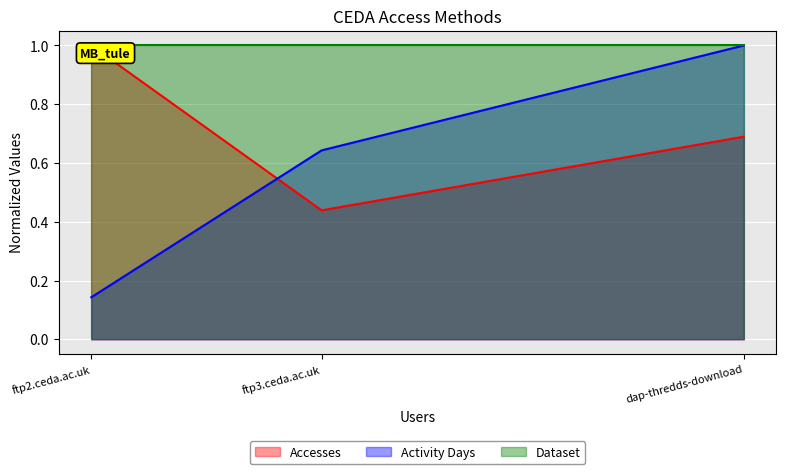

At which category does the chart reach its minimum across all series?

ftp2.ceda.ac.uk